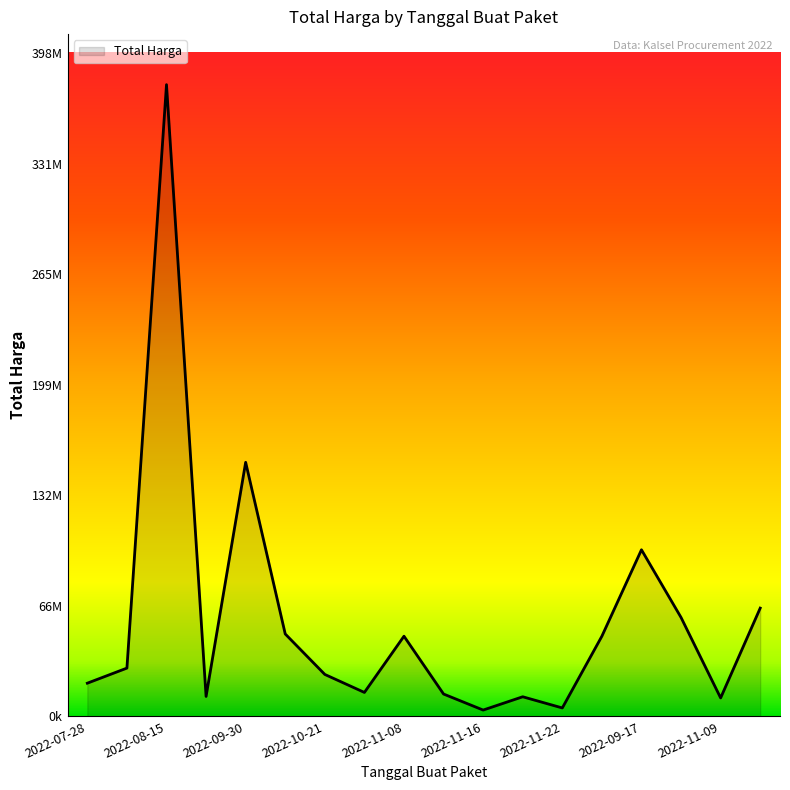

Does the chart display data point markers on the line(s)?

No